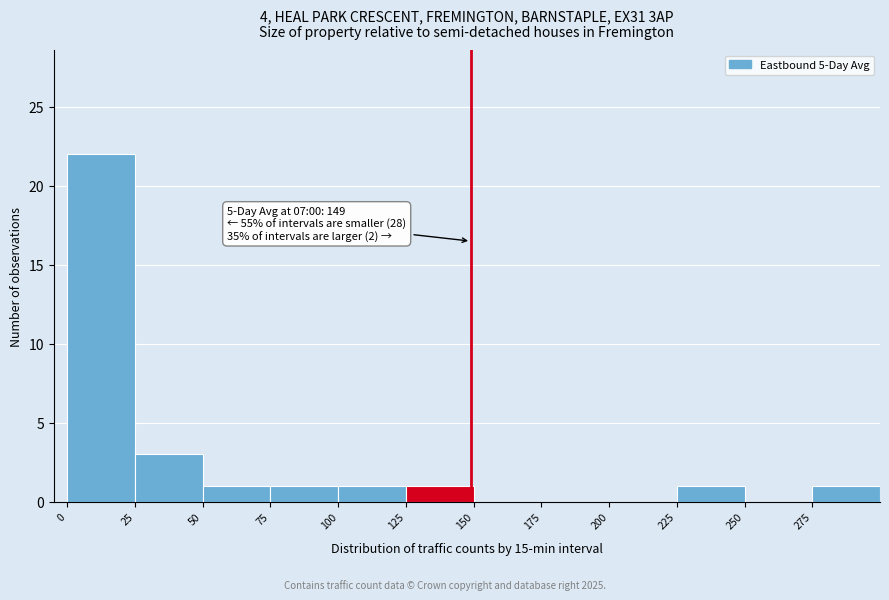

Which range on the x-axis has the tallest bar?

0 to 25